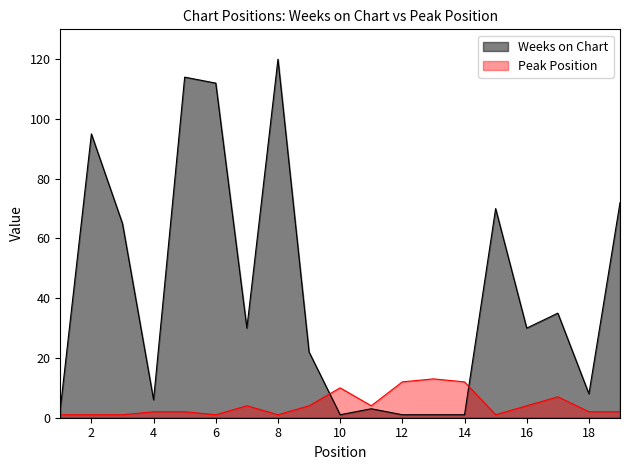

Count the number of data series in this chart.

2